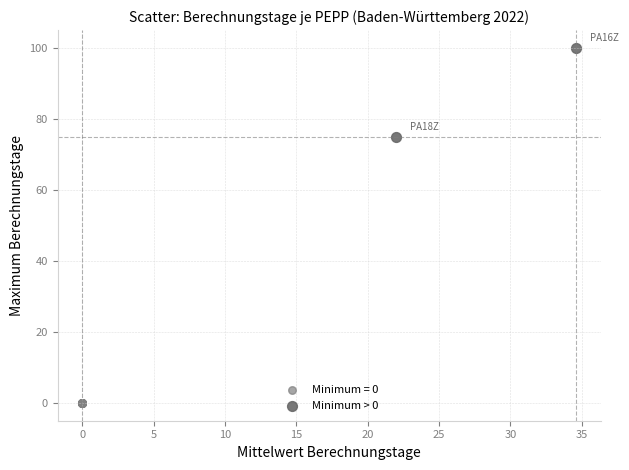

What are all the series names shown in the legend?

Minimum = 0, Minimum > 0